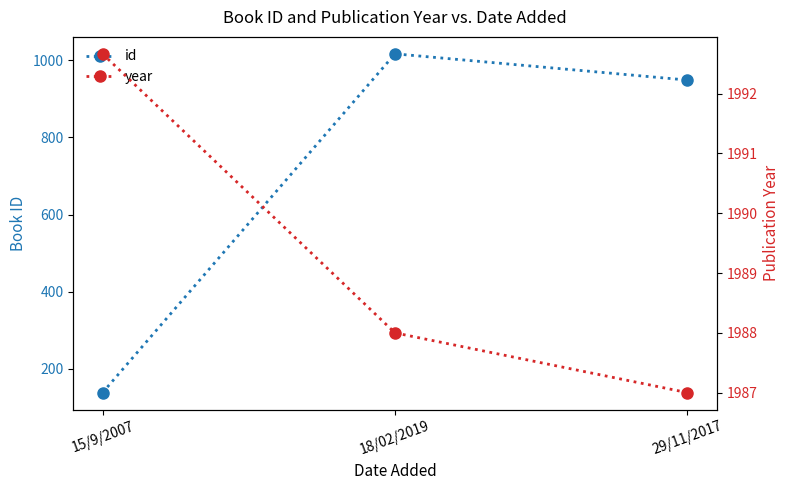

Between 15/9/2007 and 29/11/2017, which series saw the biggest shift?

id